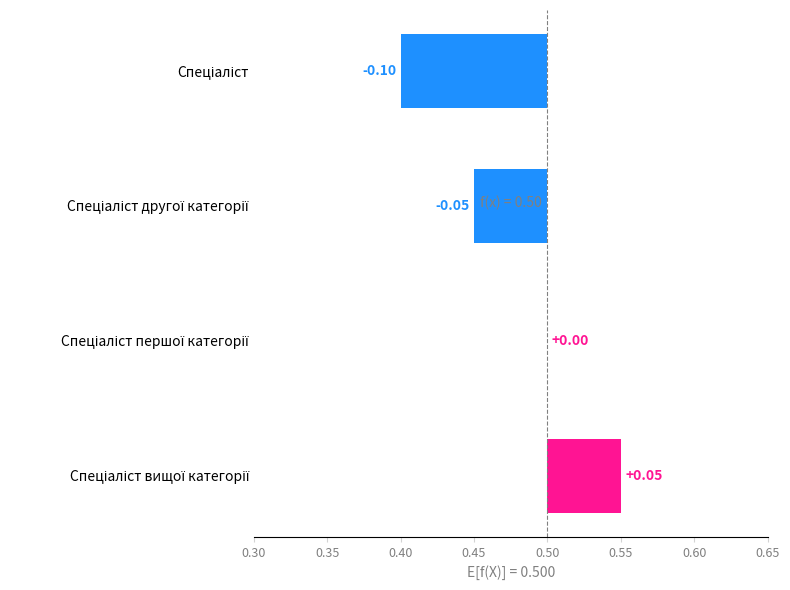

What is the smallest value displayed?

-0.1